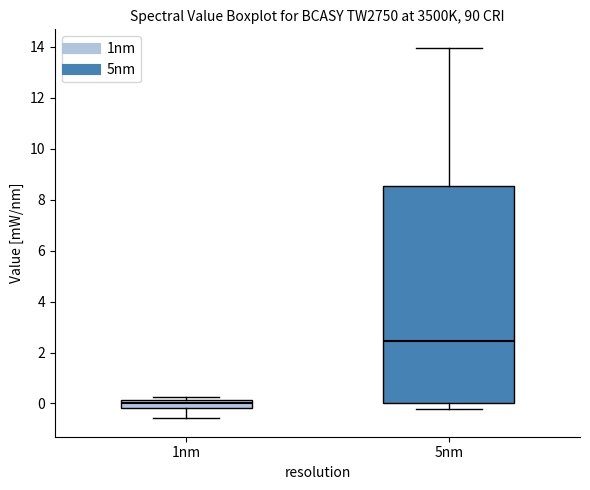

Which box has the lowest median line?

1nm